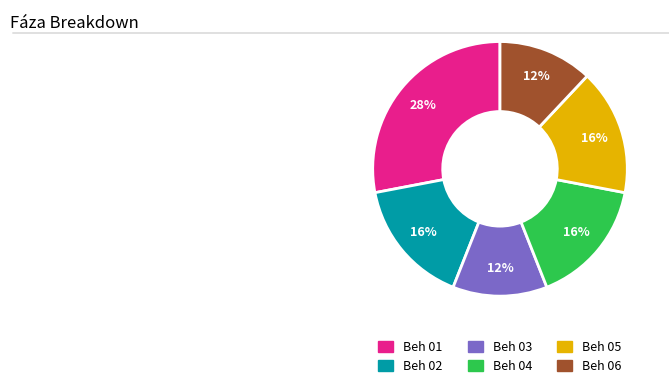

To the nearest percent, what is the average slice percentage?

17%